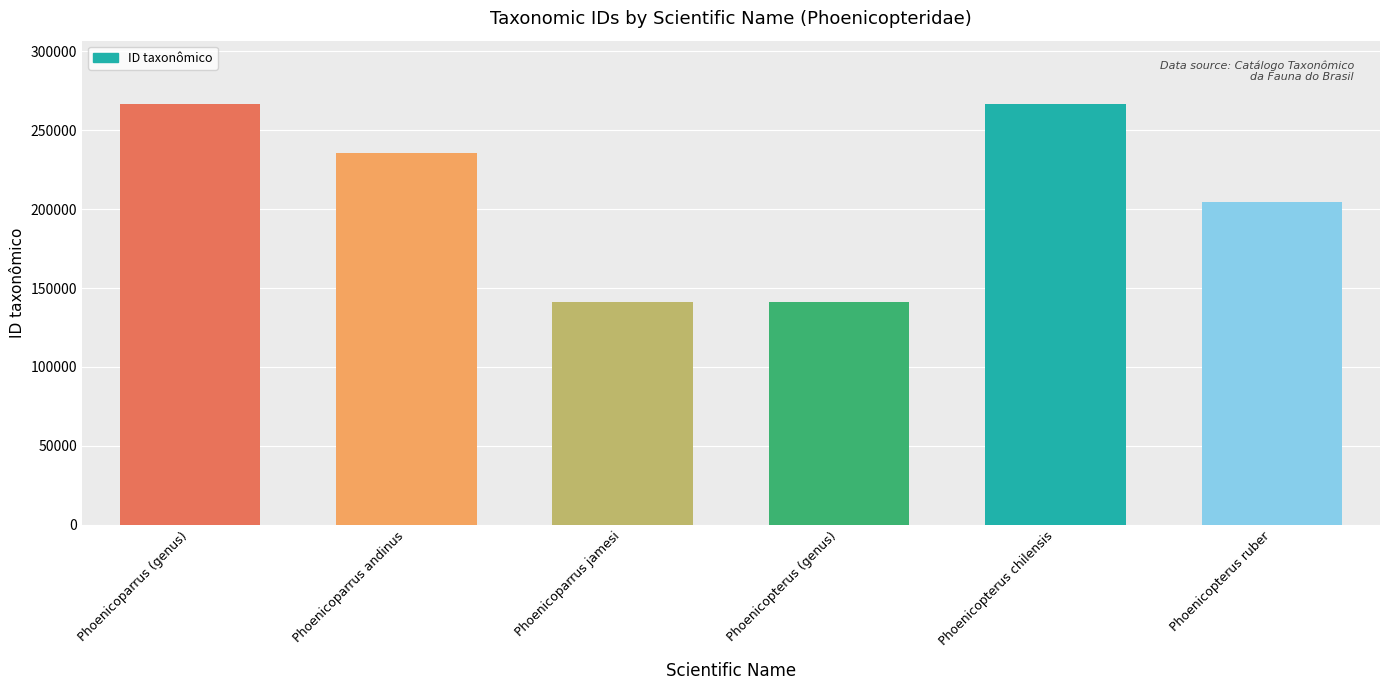

What is the sum of the values at Phoenicoparrus andinus and Phoenicoparrus (genus)?

502082